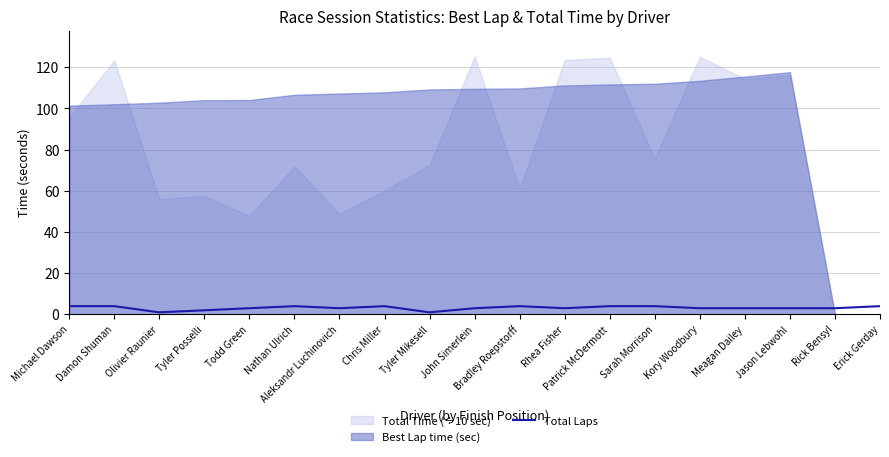

What is the difference between the second highest and minimum values?

3